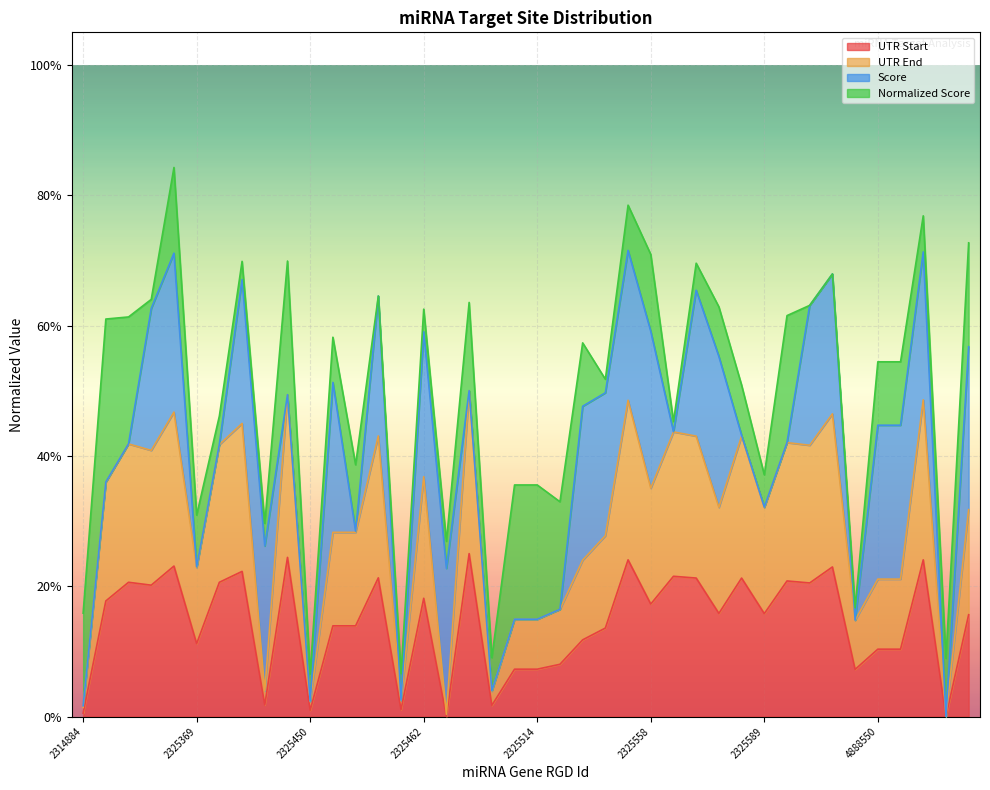

True or false: UTR Start has a value of 0.2 at 2325578.

True